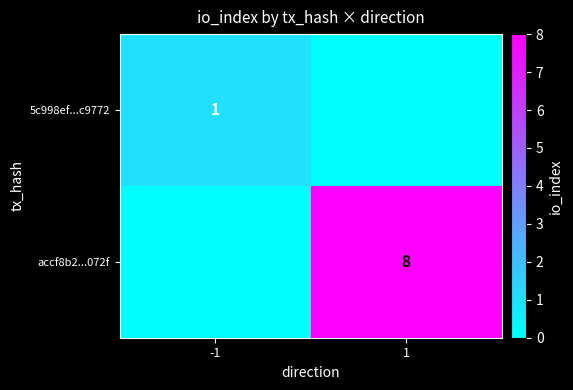

Is it true that accf8b2...072f equals 8 at 1?

True